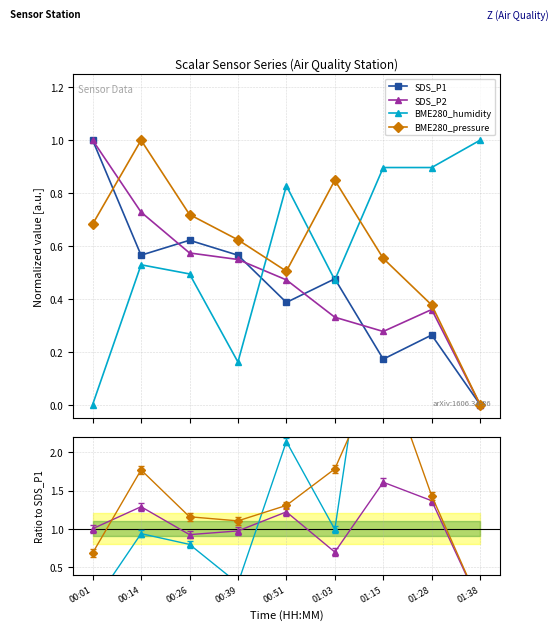

After their last crossing, which series has the higher values: BME280_humidity or SDS_P2?

BME280_humidity